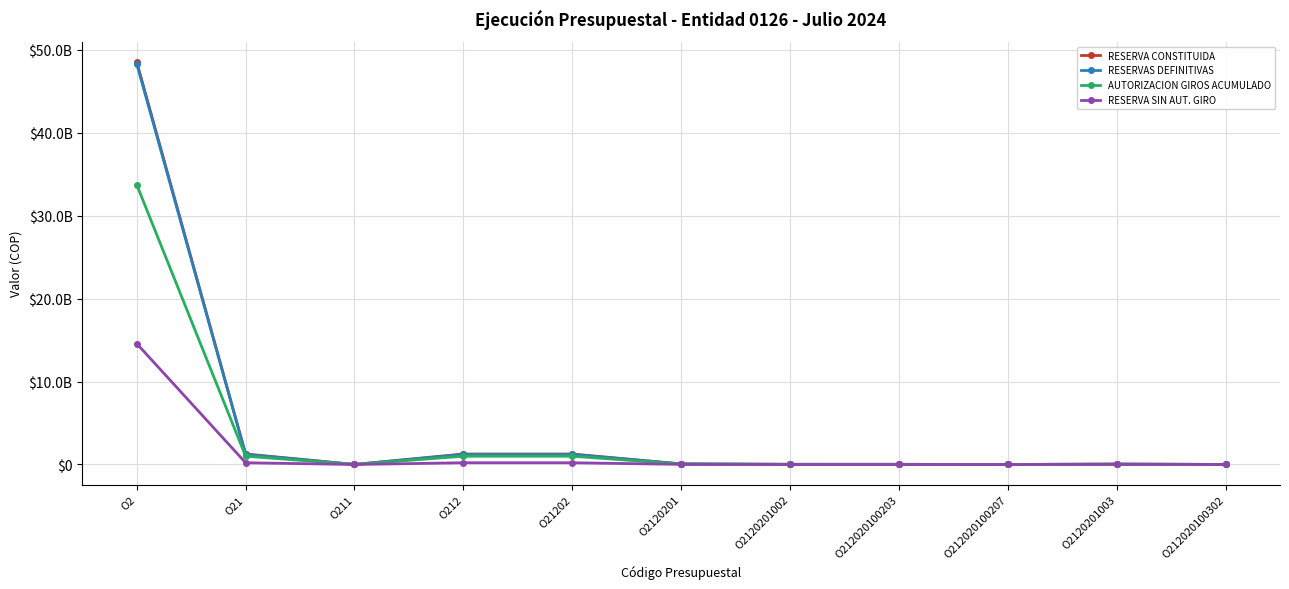

What are all the series names shown in the legend?

RESERVA CONSTITUIDA, RESERVAS DEFINITIVAS, AUTORIZACION GIROS ACUMULADO, RESERVA SIN AUT. GIRO